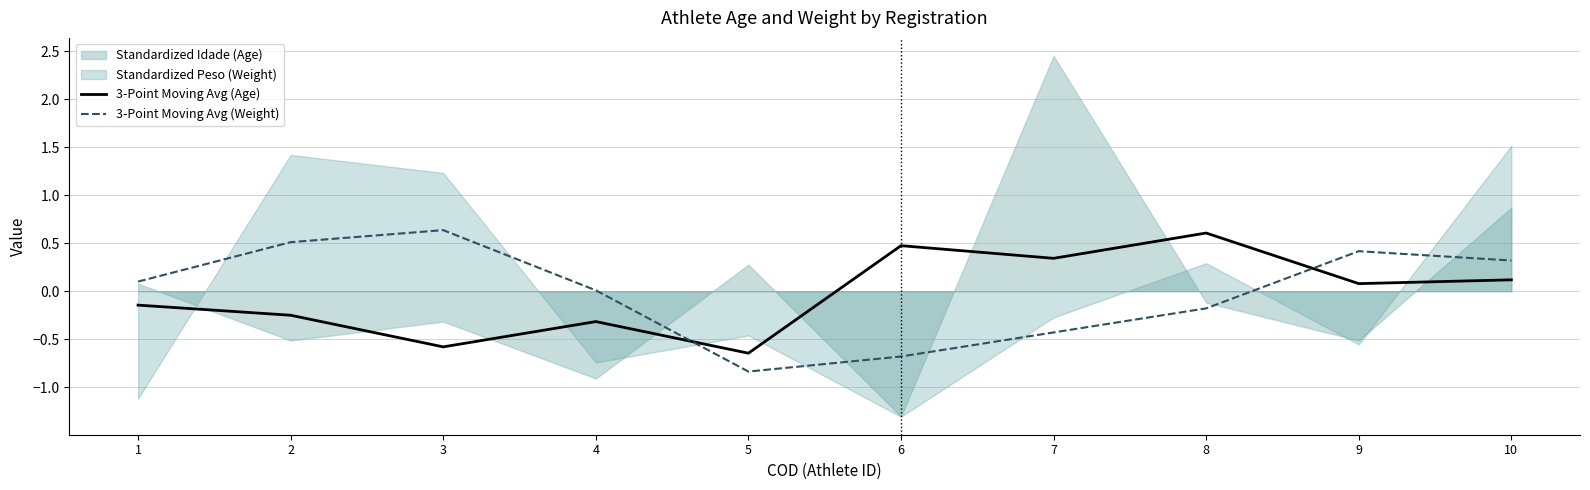

What is the value of the 3-Point Moving Avg (Age) point at the 5th from the left?

-0.6